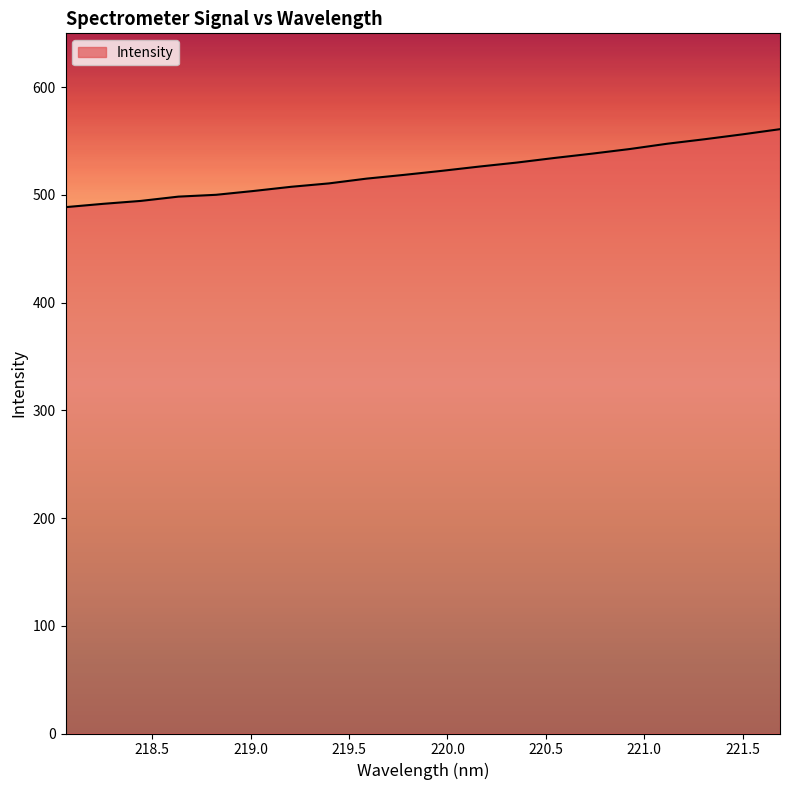

What is the difference between the maximum and minimum values?

72.4